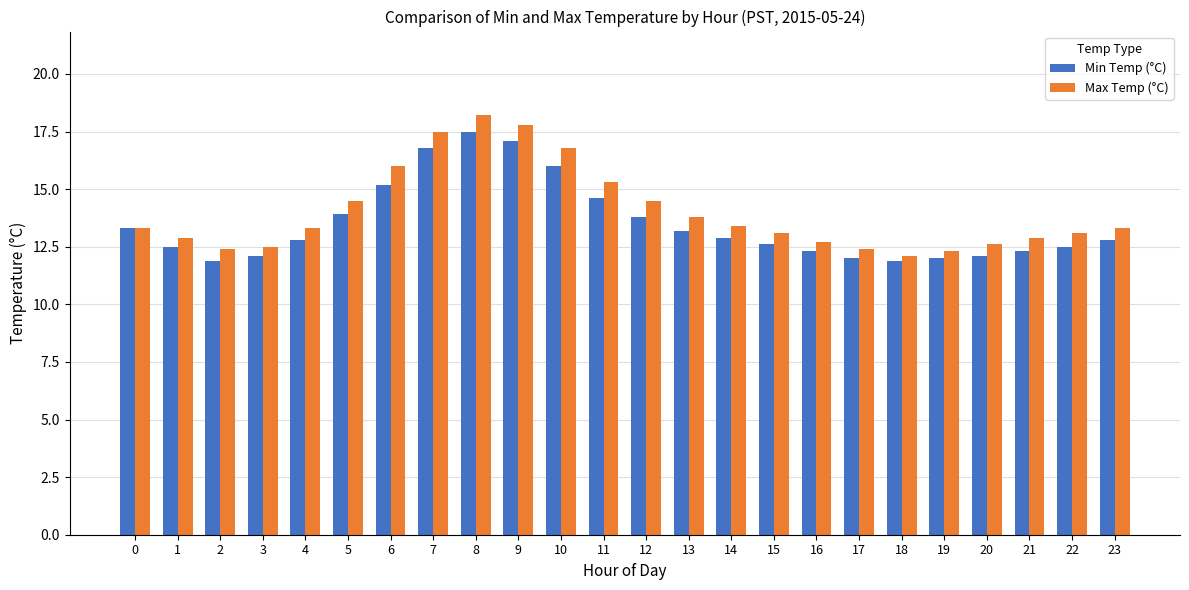

Reading left to right, list all the values displayed in this chart.

Min Temp (°C): 13.3	12.5	11.9	12.1	12.8	13.9	15.2	16.8	17.5	17.1	16.0	14.6	13.8	13.2	12.9	12.6	12.3	12.0	11.9	12.0	12.1	12.3	12.5	12.8
Max Temp (°C): 13.3	12.9	12.4	12.5	13.3	14.5	16.0	17.5	18.2	17.8	16.8	15.3	14.5	13.8	13.4	13.1	12.7	12.4	12.1	12.3	12.6	12.9	13.1	13.3